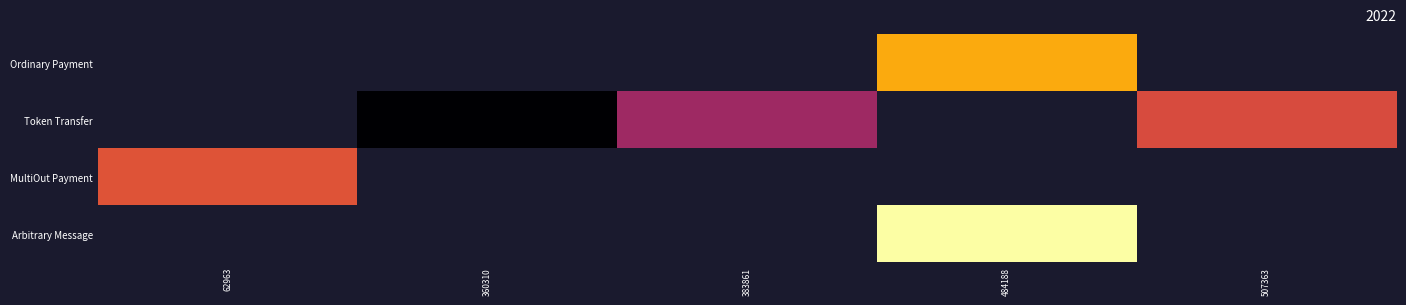

Which has a higher value, 62963 or 507363?

507363